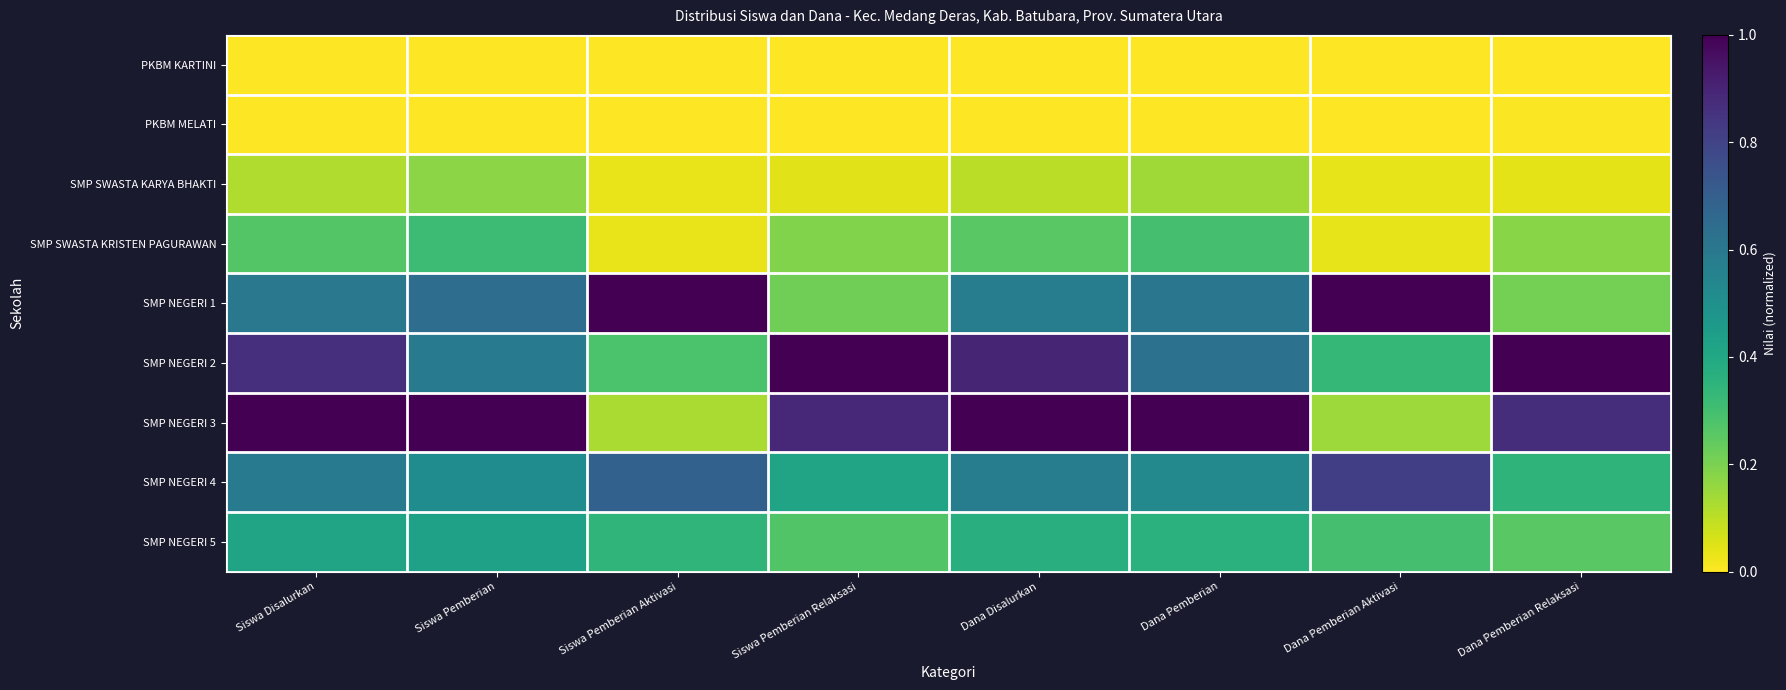

Reading right to left, transcribe all the data shown in this chart.

PKBM KARTINI: Dana Pemberian Relaksasi=0.0	Dana Pemberian Aktivasi=0.0	Dana Pemberian=0.0	Dana Disalurkan=0.0	Siswa Pemberian Relaksasi=0.0	Siswa Pemberian Aktivasi=0.0	Siswa Pemberian=0.0	Siswa Disalurkan=0.0
PKBM MELATI: Dana Pemberian Relaksasi=0.0	Dana Pemberian Aktivasi=0.0	Dana Pemberian=0.0	Dana Disalurkan=0.0	Siswa Pemberian Relaksasi=0.0	Siswa Pemberian Aktivasi=0.0	Siswa Pemberian=0.0	Siswa Disalurkan=0.0
SMP SWASTA KARYA BHAKTI: Dana Pemberian Relaksasi=0.0	Dana Pemberian Aktivasi=0.0	Dana Pemberian=0.1	Dana Disalurkan=0.1	Siswa Pemberian Relaksasi=0.0	Siswa Pemberian Aktivasi=0.0	Siswa Pemberian=0.2	Siswa Disalurkan=0.1
SMP SWASTA KRISTEN PAGURAWAN: Dana Pemberian Relaksasi=0.2	Dana Pemberian Aktivasi=0.0	Dana Pemberian=0.3	Dana Disalurkan=0.3	Siswa Pemberian Relaksasi=0.2	Siswa Pemberian Aktivasi=0.0	Siswa Pemberian=0.3	Siswa Disalurkan=0.3
SMP NEGERI 1: Dana Pemberian Relaksasi=0.2	Dana Pemberian Aktivasi=1.0	Dana Pemberian=0.6	Dana Disalurkan=0.6	Siswa Pemberian Relaksasi=0.2	Siswa Pemberian Aktivasi=1.0	Siswa Pemberian=0.6	Siswa Disalurkan=0.6
SMP NEGERI 2: Dana Pemberian Relaksasi=1.0	Dana Pemberian Aktivasi=0.3	Dana Pemberian=0.6	Dana Disalurkan=0.9	Siswa Pemberian Relaksasi=1.0	Siswa Pemberian Aktivasi=0.3	Siswa Pemberian=0.6	Siswa Disalurkan=0.9
SMP NEGERI 3: Dana Pemberian Relaksasi=0.9	Dana Pemberian Aktivasi=0.1	Dana Pemberian=1.0	Dana Disalurkan=1.0	Siswa Pemberian Relaksasi=0.9	Siswa Pemberian Aktivasi=0.1	Siswa Pemberian=1.0	Siswa Disalurkan=1.0
SMP NEGERI 4: Dana Pemberian Relaksasi=0.4	Dana Pemberian Aktivasi=0.8	Dana Pemberian=0.5	Dana Disalurkan=0.6	Siswa Pemberian Relaksasi=0.4	Siswa Pemberian Aktivasi=0.7	Siswa Pemberian=0.5	Siswa Disalurkan=0.6
SMP NEGERI 5: Dana Pemberian Relaksasi=0.3	Dana Pemberian Aktivasi=0.3	Dana Pemberian=0.4	Dana Disalurkan=0.4	Siswa Pemberian Relaksasi=0.3	Siswa Pemberian Aktivasi=0.3	Siswa Pemberian=0.4	Siswa Disalurkan=0.4